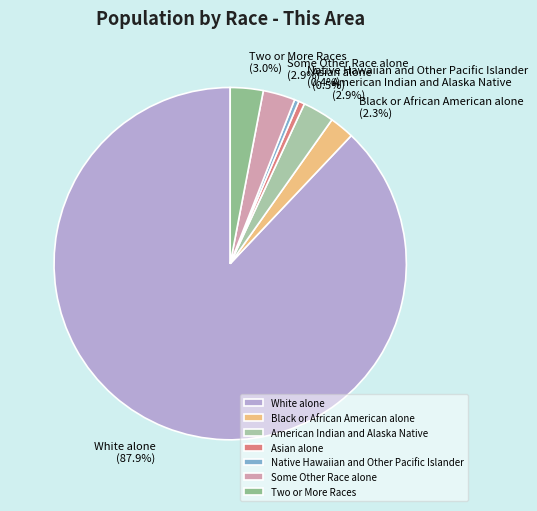

Between Asian alone and Black or African American alone, which is larger?

Black or African American alone